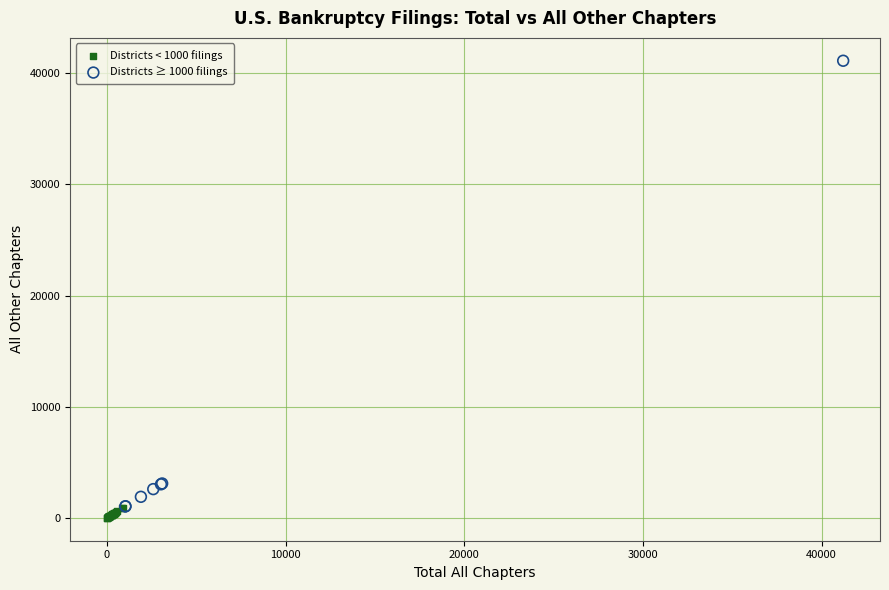

Which series has the largest Y range (max minus min)?

Districts ≥ 1000 filings